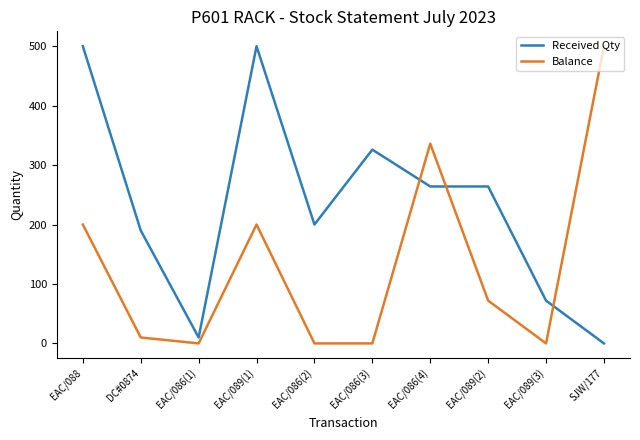

Which series has the largest total across all categories?

Received Qty